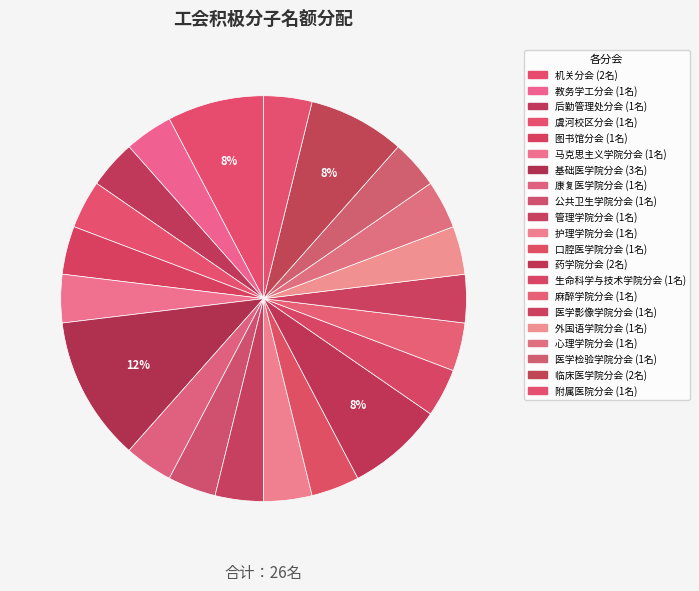

Is it true that 心理学院分会 is 4% of the pie?

True